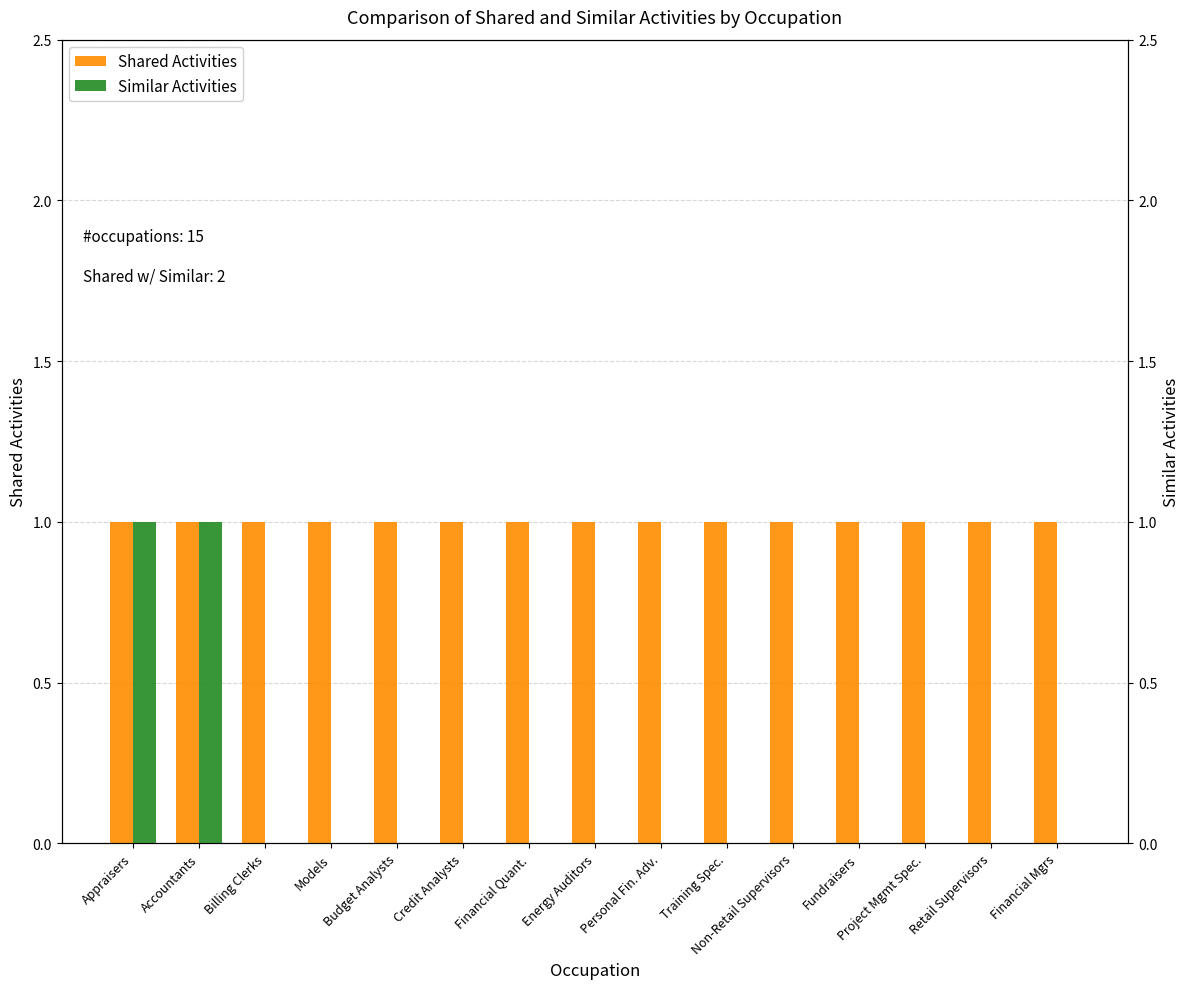

Which series has the largest total across all categories?

Shared Activities